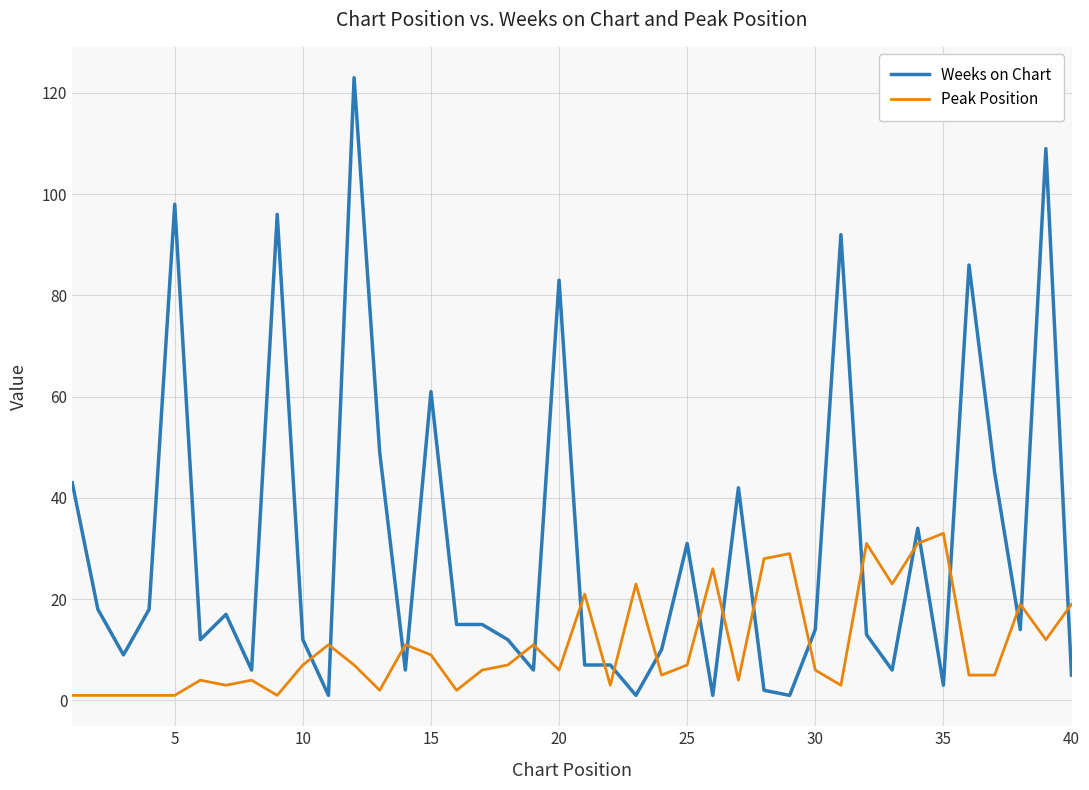

Which series has the largest total across all categories?

Weeks on Chart